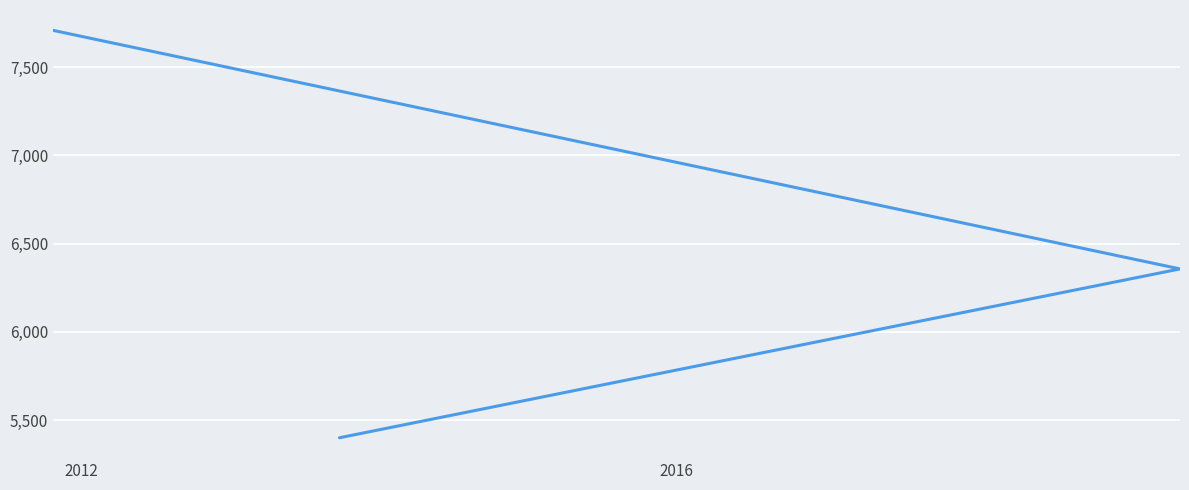

Count the values in the range 5400 to 7709.

3